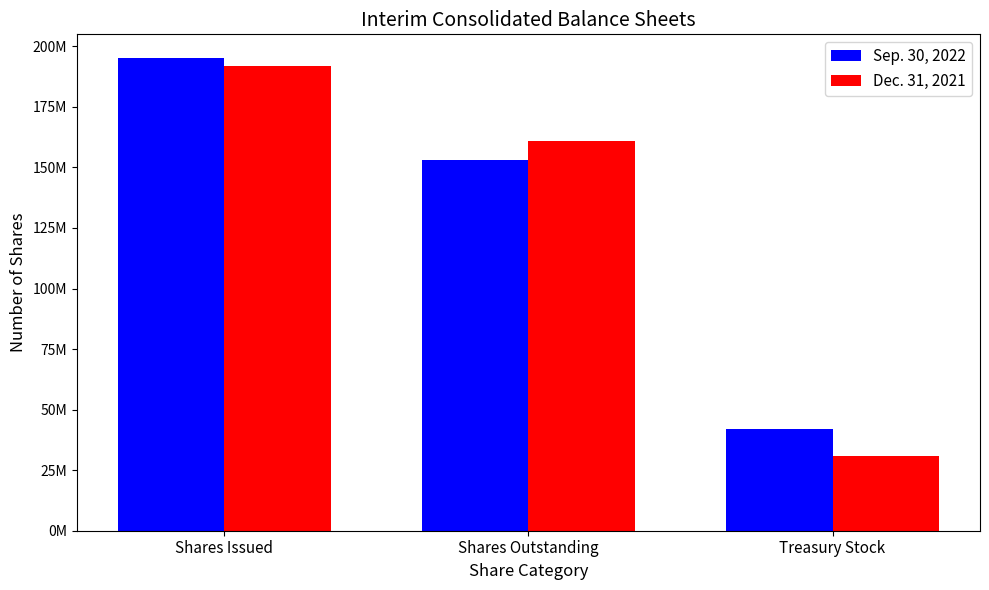

Between Shares Issued and Treasury Stock, which series saw the biggest shift?

Dec. 31, 2021